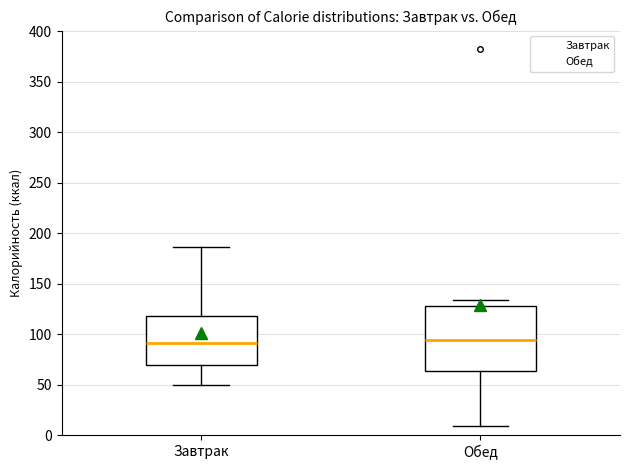

Reading left to right, transcribe this box plot: for each box, give where its median line is, the range the box spans, and where its two whiskers end, as read against the y-axis. The values are not printed on the chart, so give them approximately, as read against the axis.

Завтрак: median 90, box 70 to 120, whiskers 50 to 185
Обед: median 95, box 65 to 130, whiskers 10 to 135